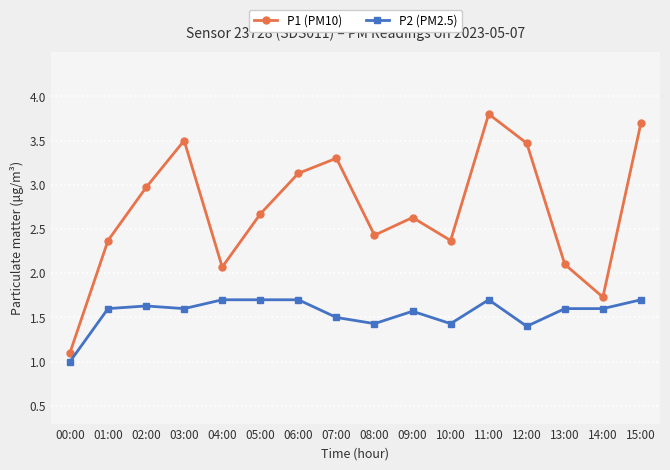

Rank the series at 13:00 from lowest to highest value.

P2 (PM2.5), P1 (PM10)